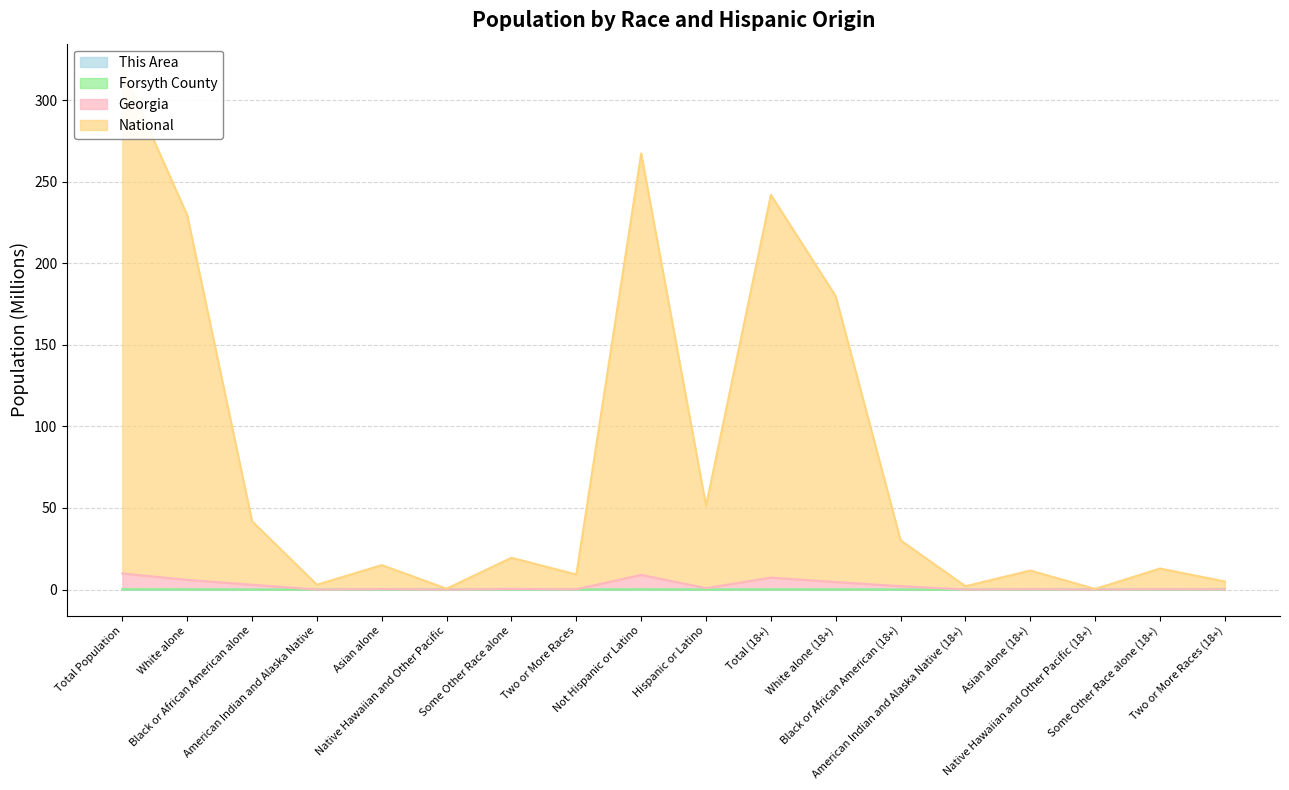

At which category is the sum across all series the highest?

Total Population